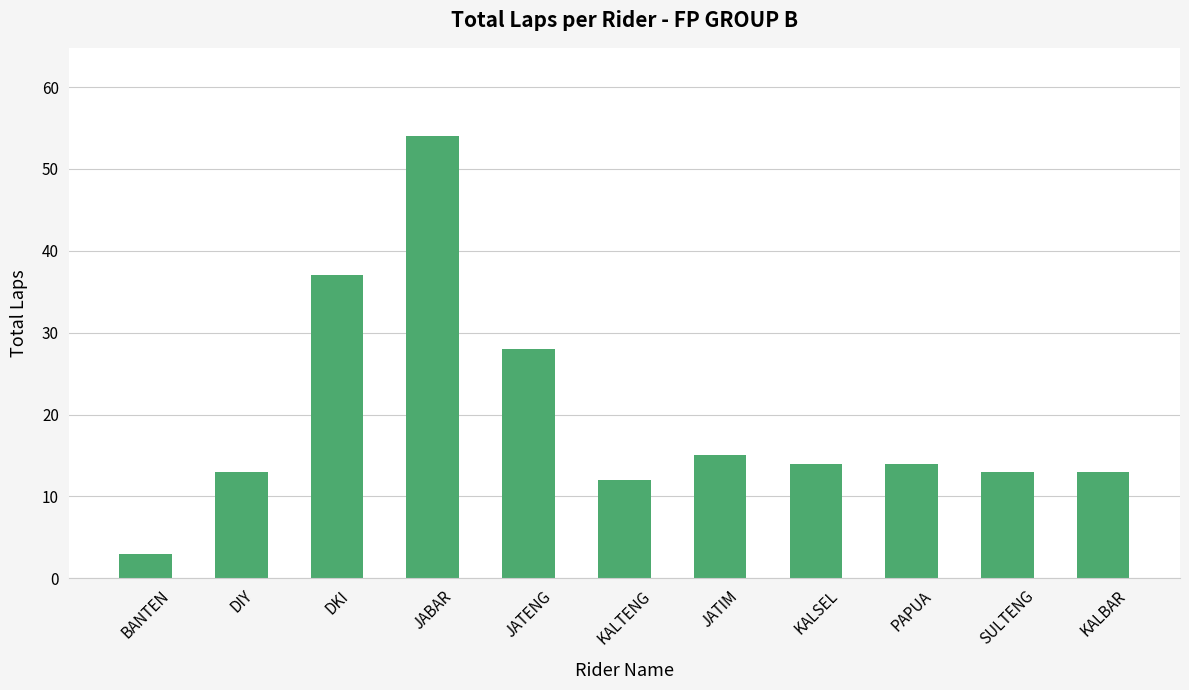

Which has a higher value, BANTEN or DIY?

DIY